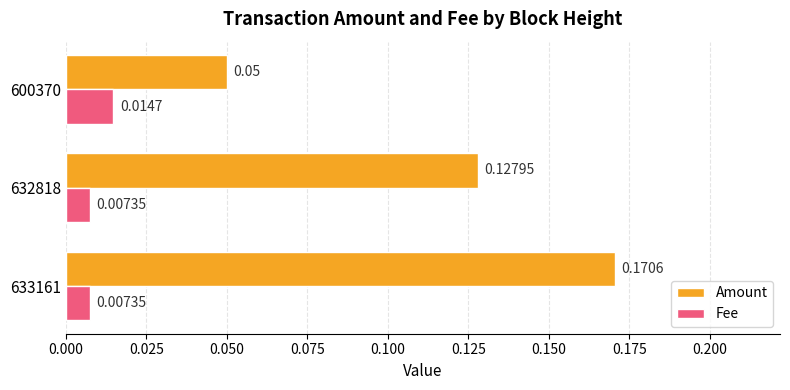

Between 633161 and 600370, which series saw the biggest shift?

Amount